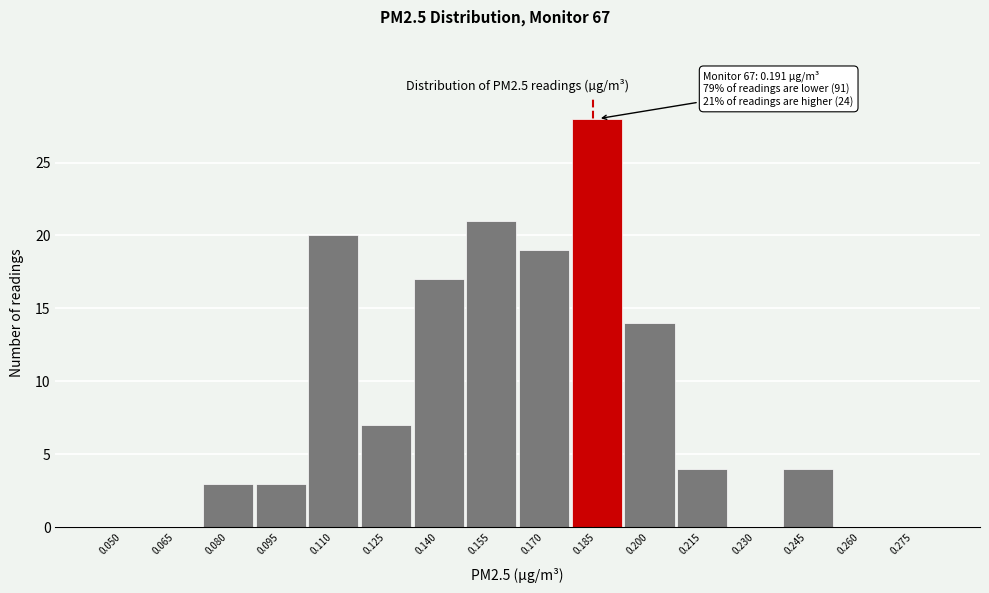

Reading left to right, transcribe all the data shown in this chart.

0.050=0	0.065=0	0.080=3	0.095=3	0.110=20	0.125=7	0.140=17	0.155=21	0.170=19	0.185=28	0.200=14	0.215=4	0.230=0	0.245=4	0.260=0	0.275=0